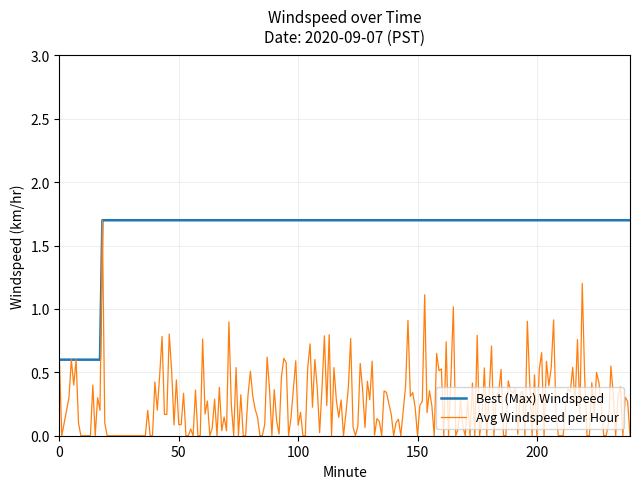

List the series in order of their overall mean, highest first.

Best (Max) Windspeed, Avg Windspeed per Hour